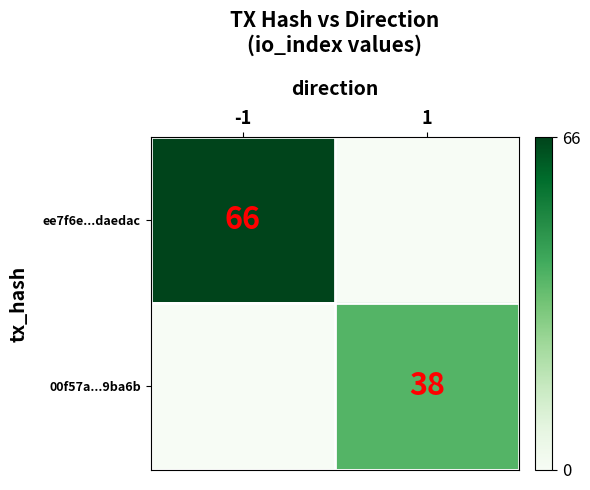

The value of ee7f6e...daedac at -1 is 21. True or false?

False